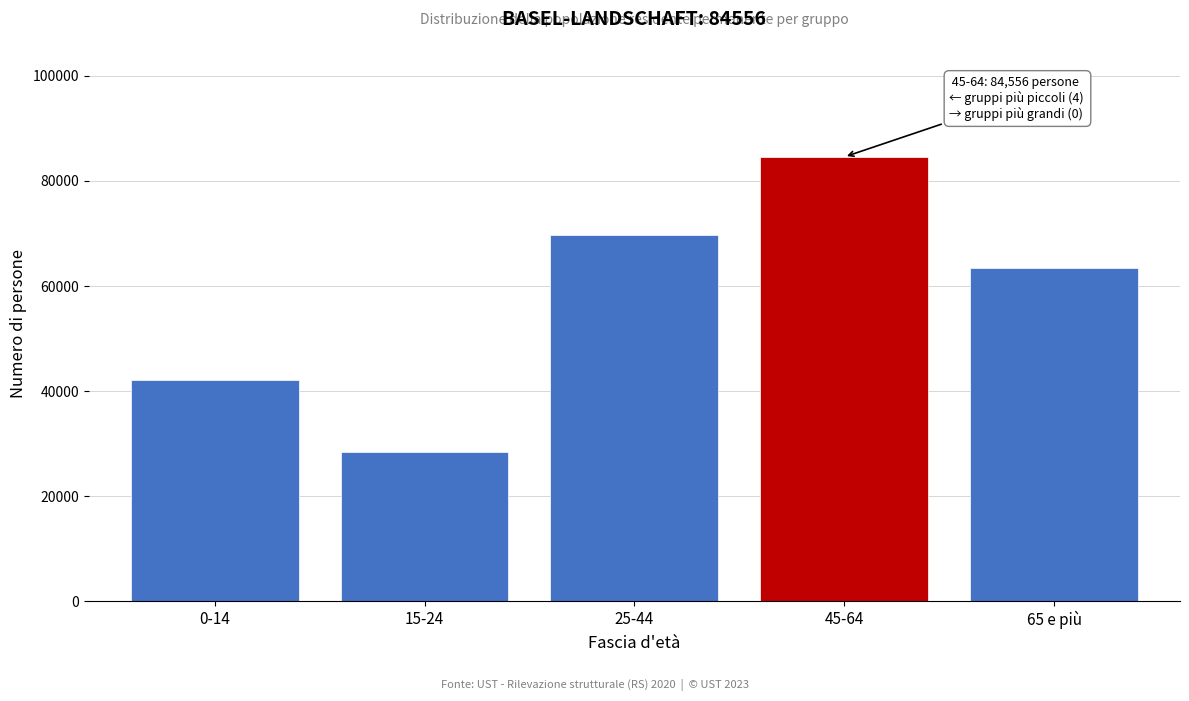

Reading right to left, what are all the values shown in this chart?

65 e più=63394	45-64=84556	25-44=69780	15-24=28495	0-14=42186